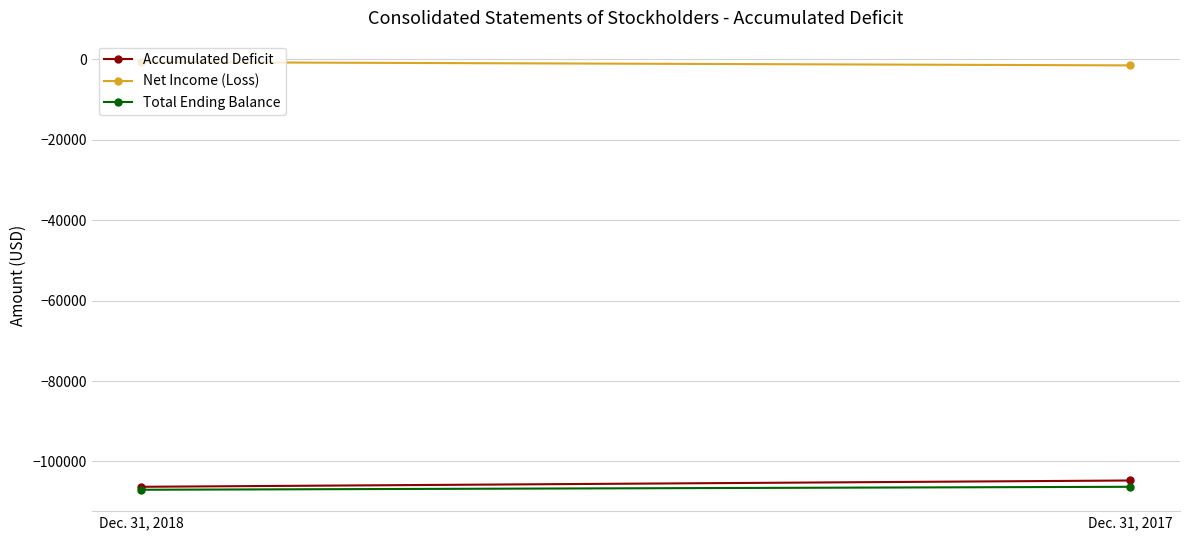

How many series are shown in this chart?

3